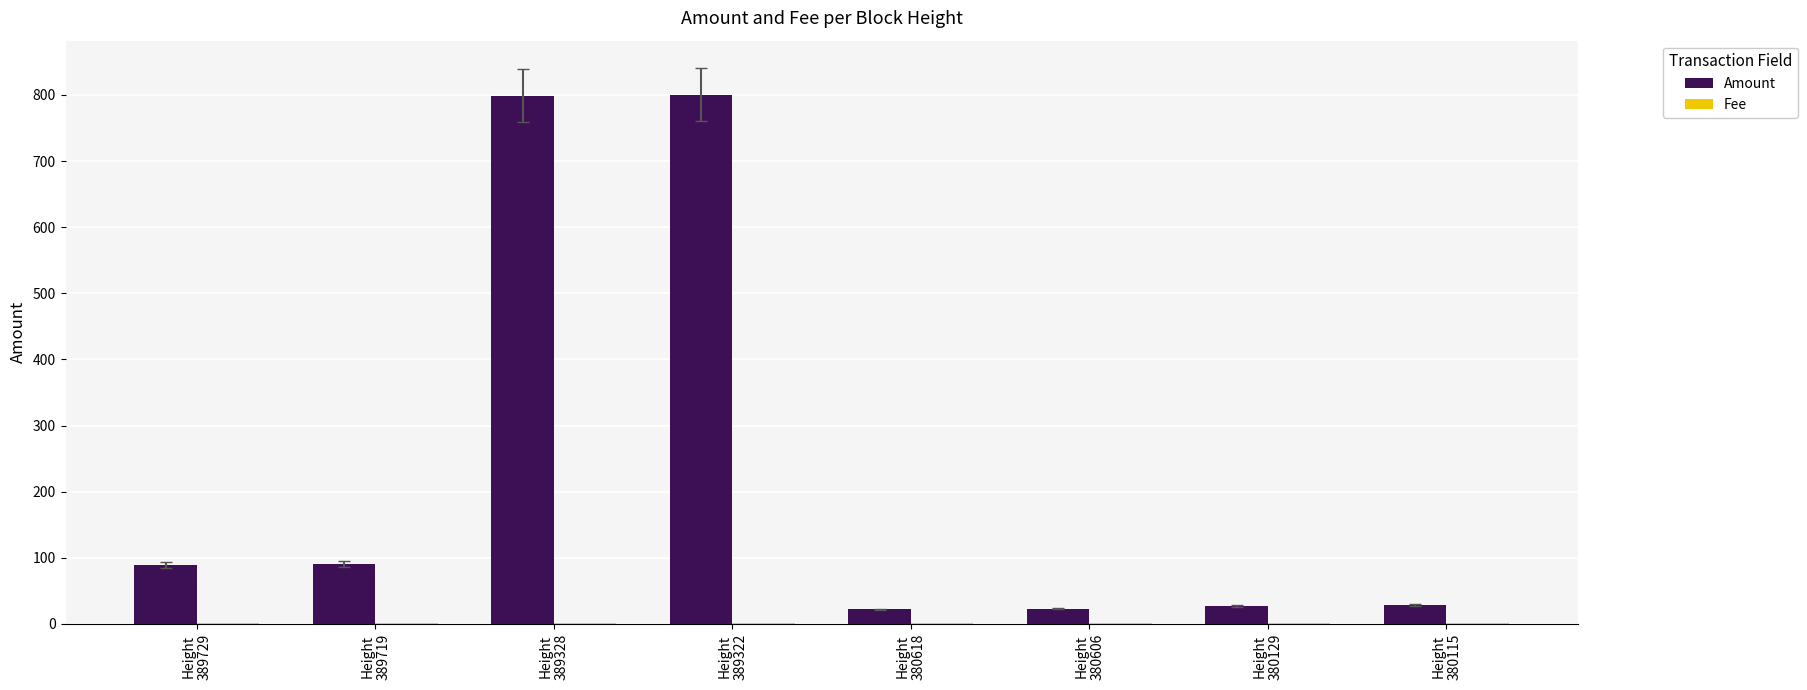

What is the maximum value shown in the chart?

800